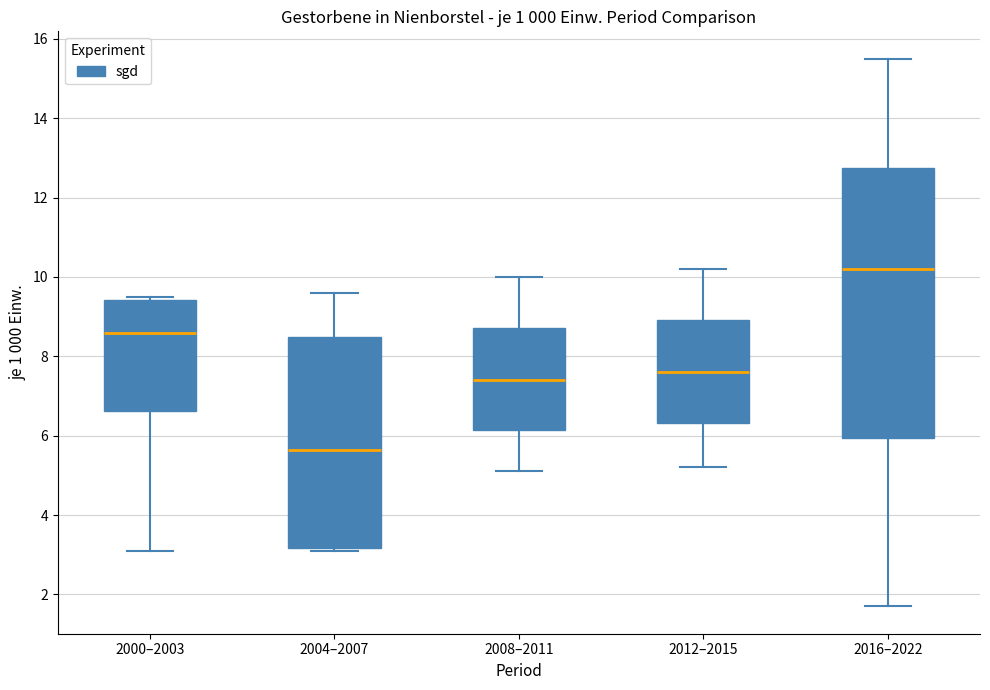

Where is the upper edge of the box for 2012–2015 on the y-axis? The values are not printed on the chart, so give them approximately, as read against the axis.

9.0